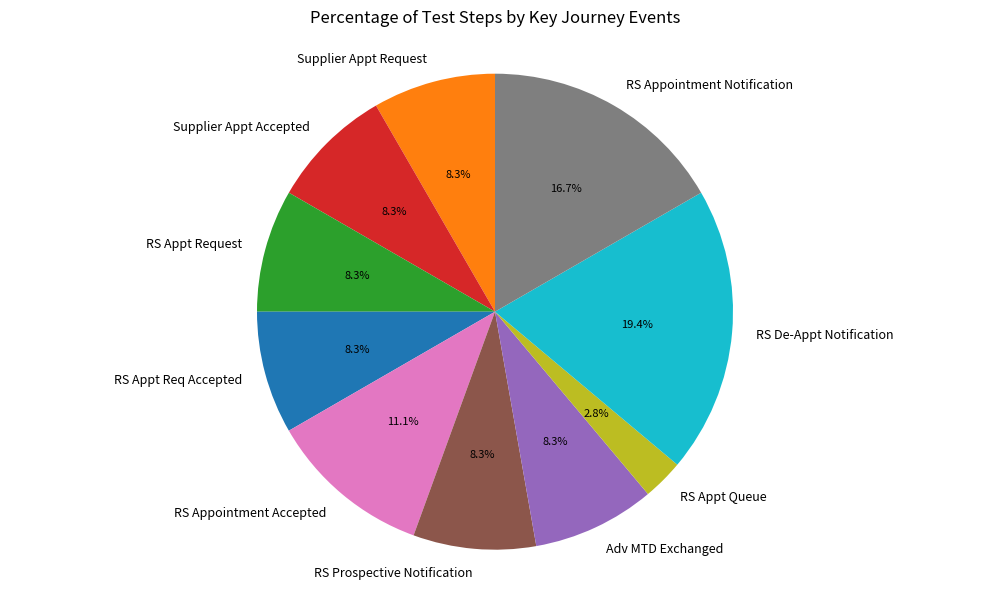

To the nearest percent, what portion does RS Appointment Notification represent?

17%